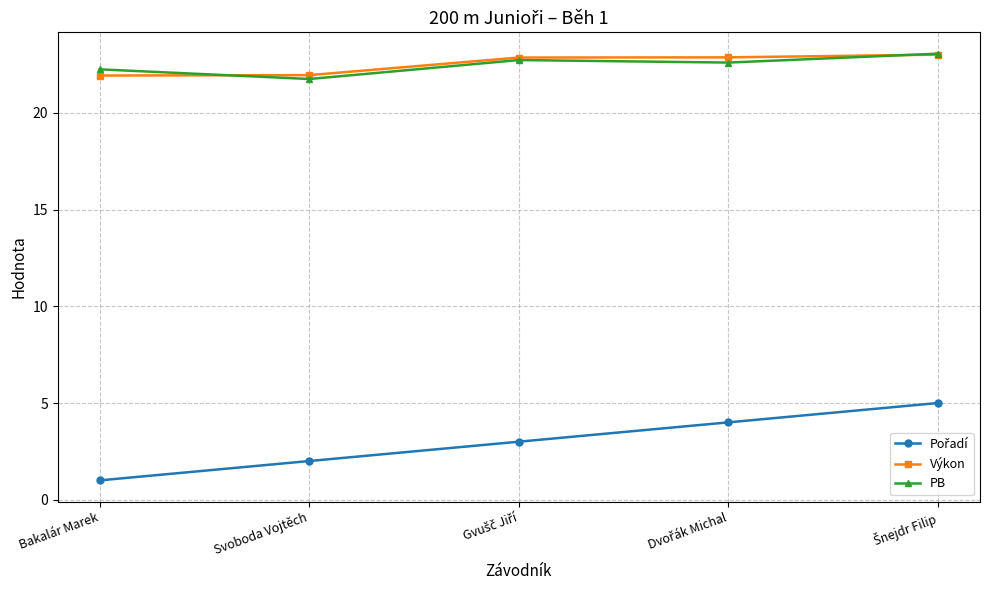

Is it true that PB equals 12.9 at Svoboda Vojtěch?

False